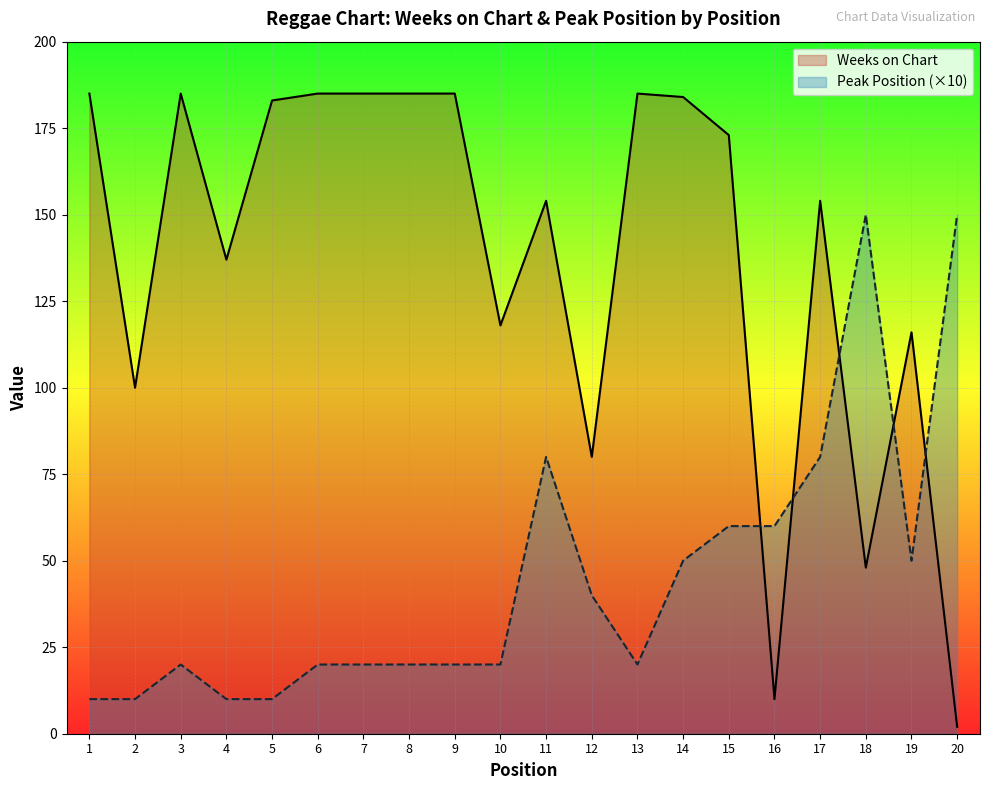

What are all the series names shown in the legend?

Weeks on Chart, Peak Position (×10)